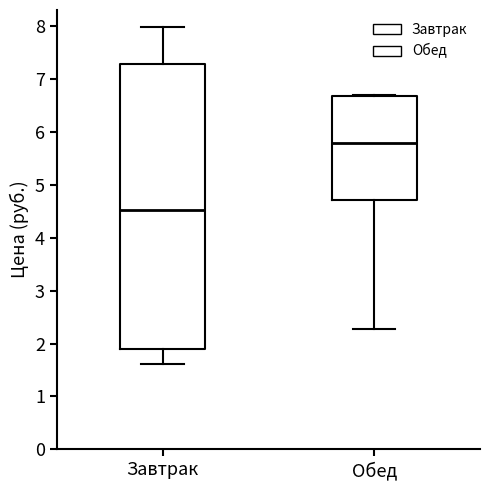

Reading left to right, transcribe this box plot: for each box, give where its median line is, the range the box spans, and where its two whiskers end, as read against the y-axis. The values are not printed on the chart, so give them approximately, as read against the axis.

Завтрак: median 4.5, box 1.9 to 7.3, whiskers 1.6 to 8.0
Обед: median 5.8, box 4.7 to 6.7, whiskers 2.3 to 6.7 (just above the box's upper edge)